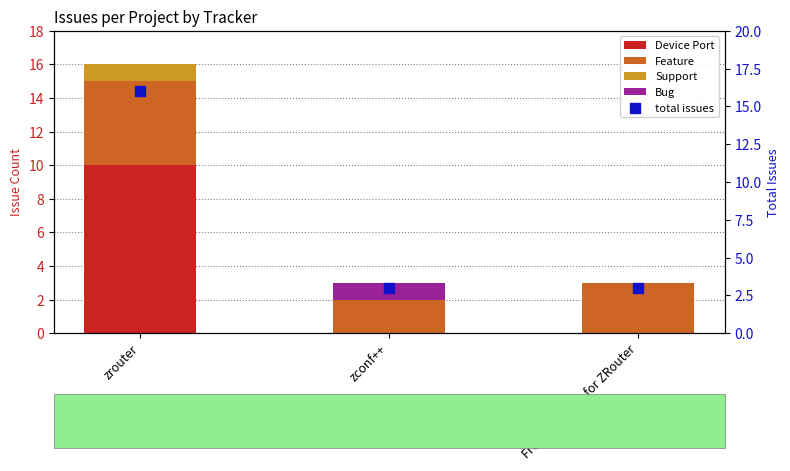

Is the value of Support at zconf++ greater than the value of Bug at FreeBSD HEAD for ZRouter?

No